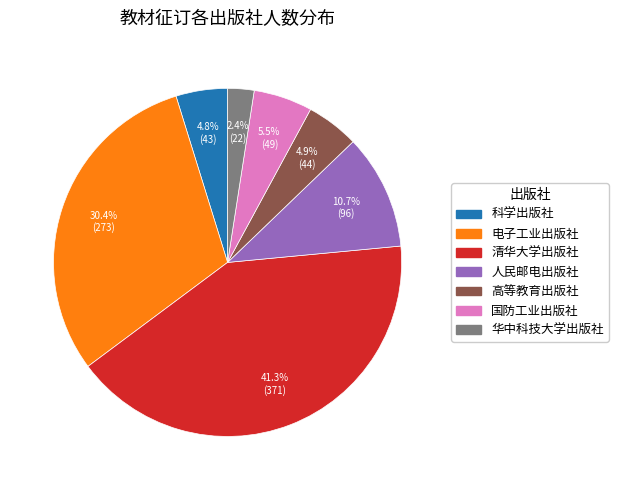

Is there any slice that represents more than half of the pie?

No